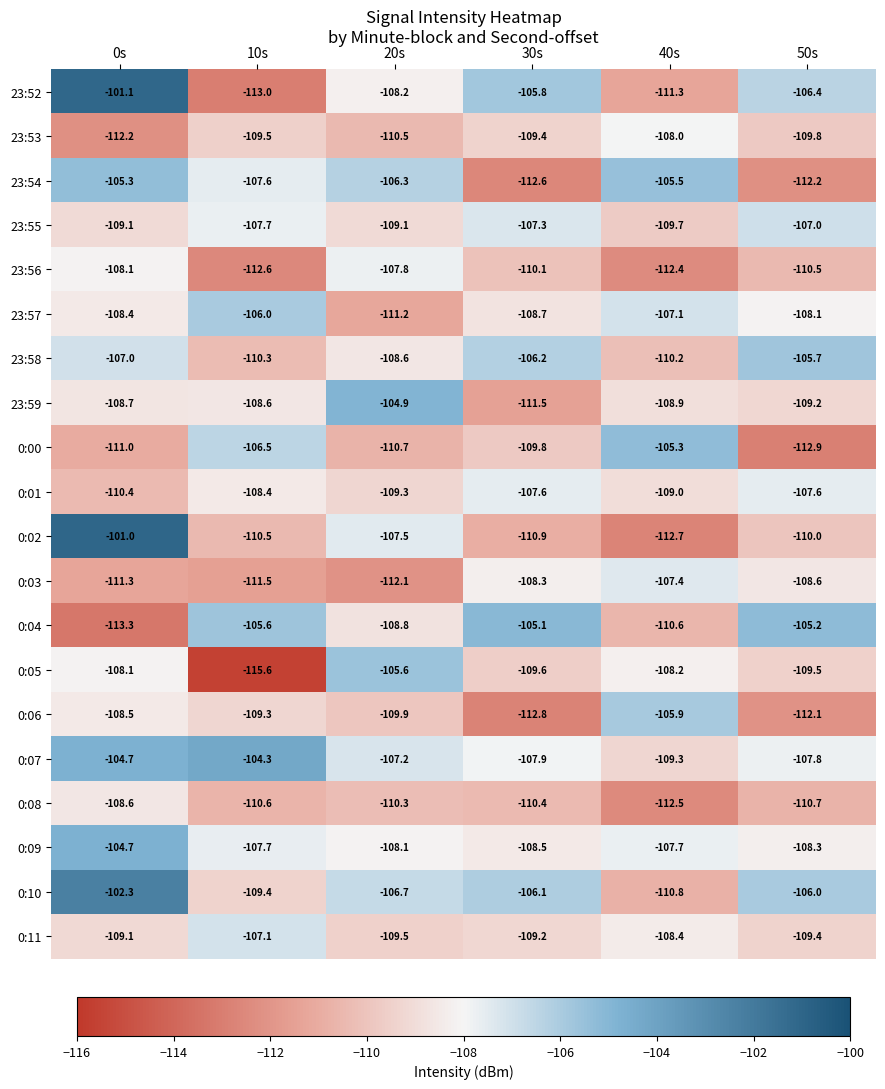

What is the maximum value shown in the chart?

-101.0